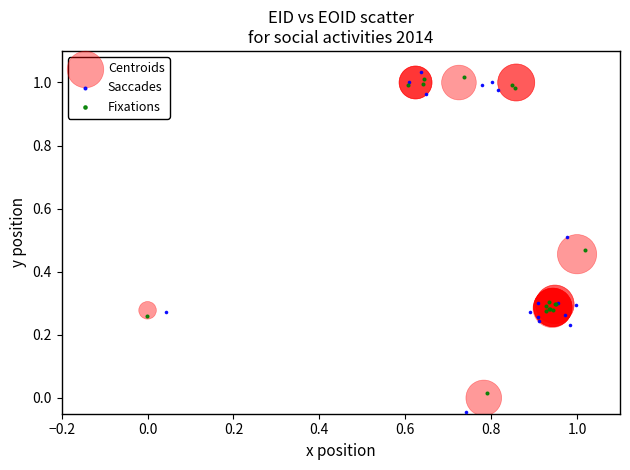

Which series has the widest spread of Y values?

Saccades